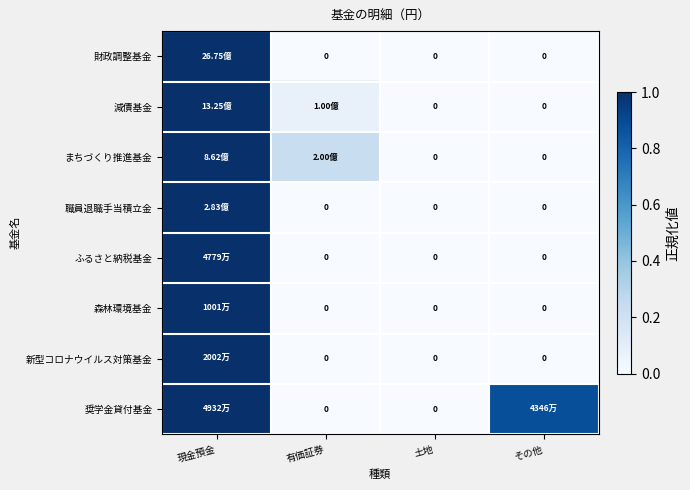

What is the difference between the まちづくり推進基金 values at 現金預金 and 土地?

1.0